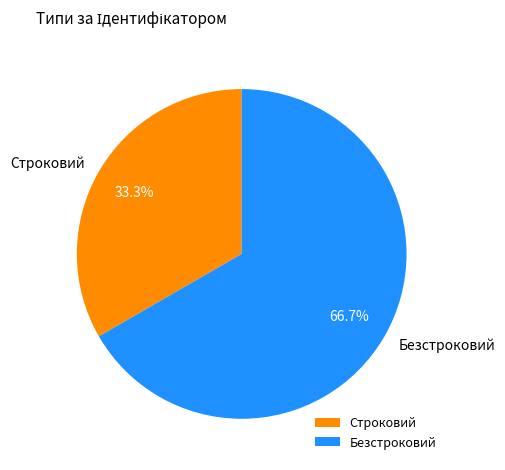

To the nearest percent, what percentage of the pie is Безстроковий?

67%